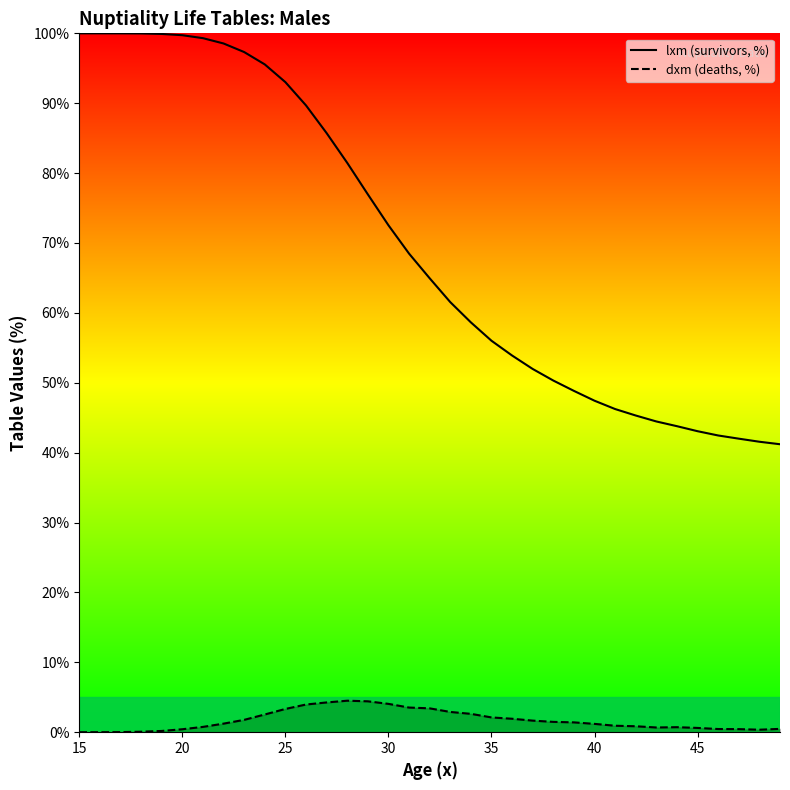

True or false: dxm (deaths, %) and lxm (survivors, %) intersect in this chart.

False